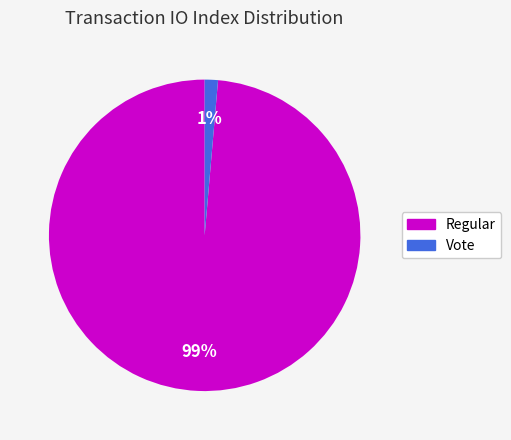

Does any single category account for the majority?

Yes